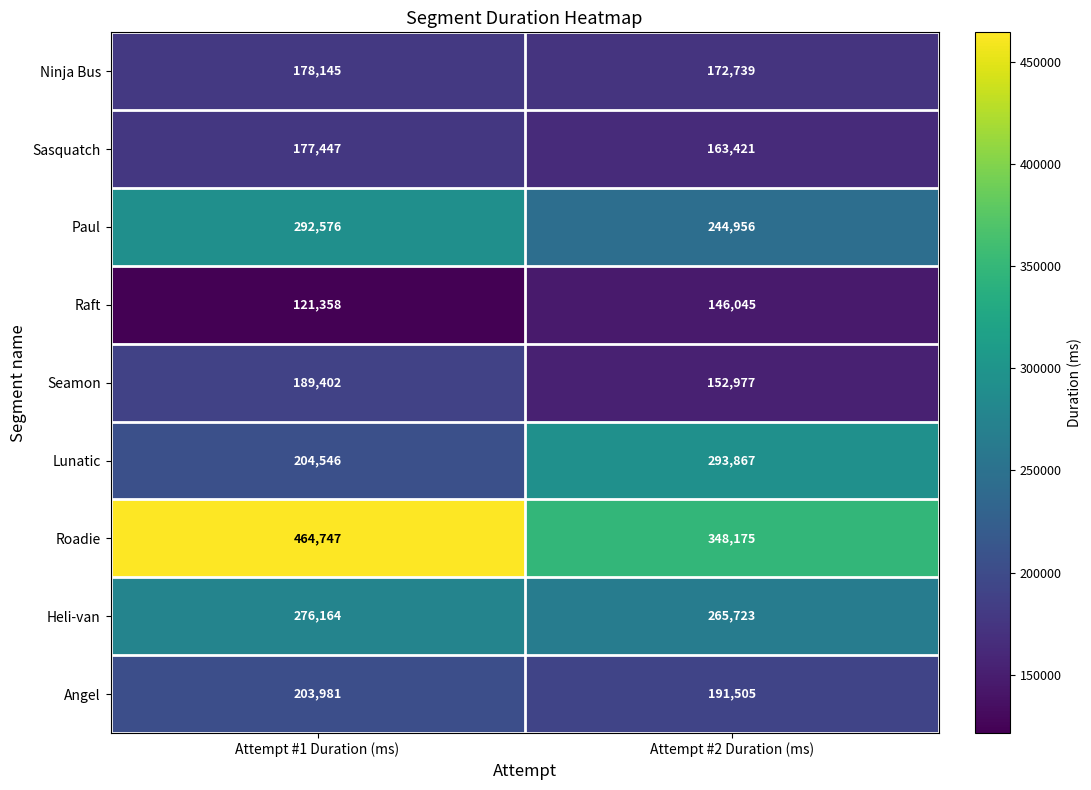

Read the Raft value at Attempt #2 Duration (ms), to the nearest 100.

146000